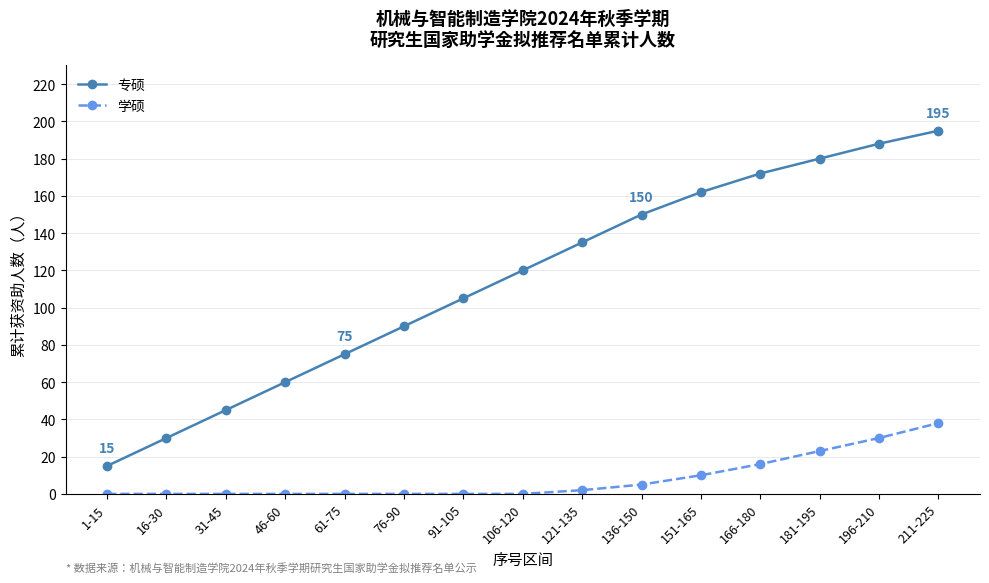

At how many categories does at least one series exceed 66?

11